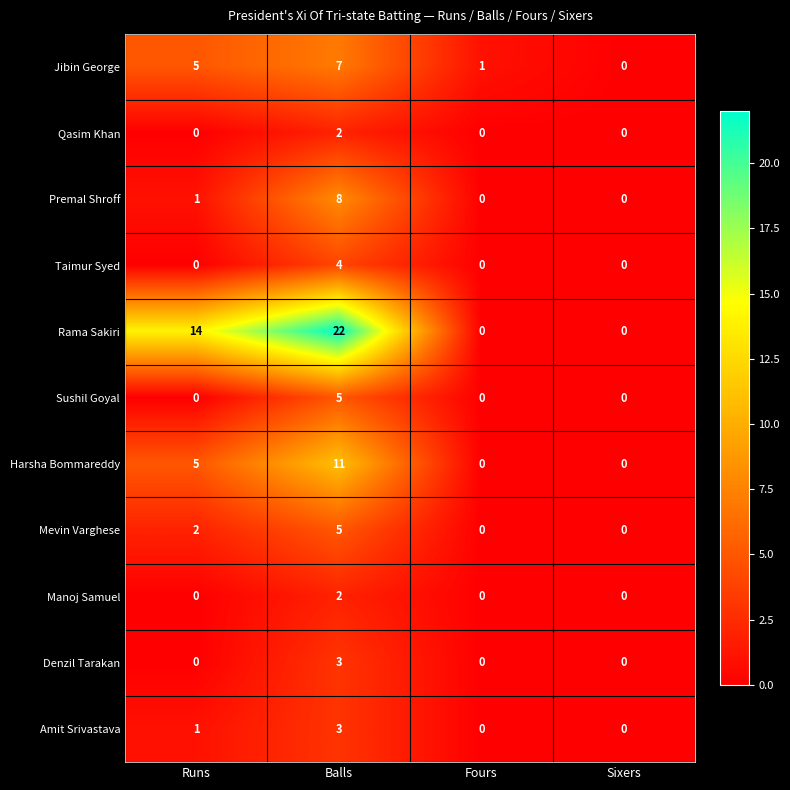

How many positive values does the Premal Shroff series have?

2